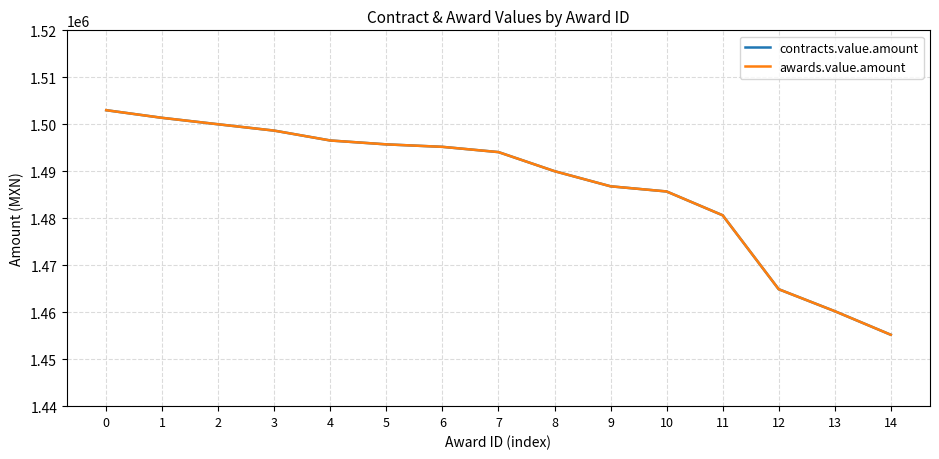

Does the chart have visible grid lines?

Yes